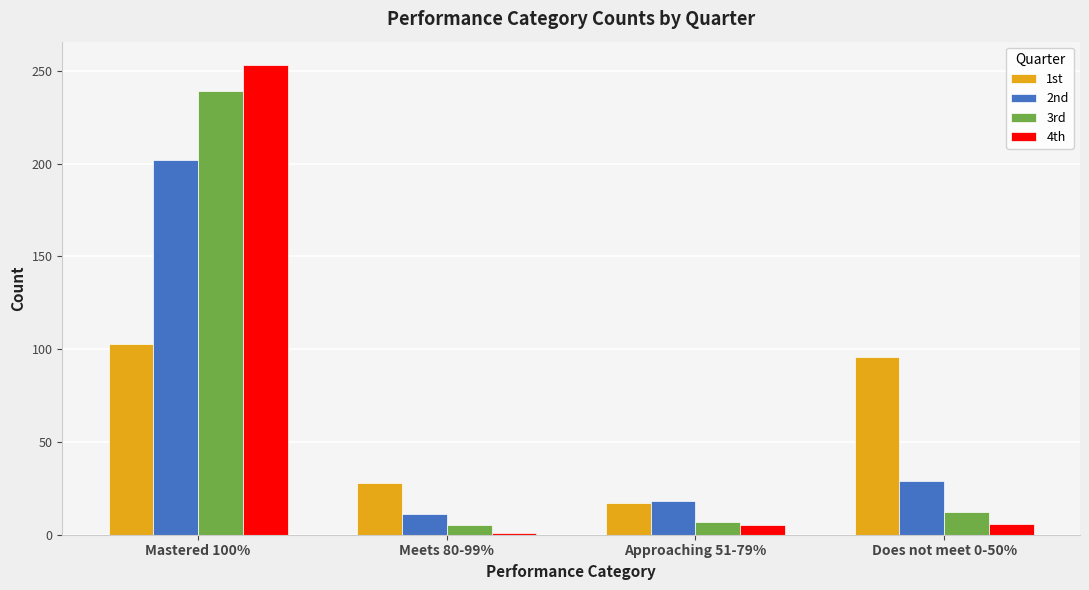

What is the label of the 4th bar from the right?

Mastered 100%